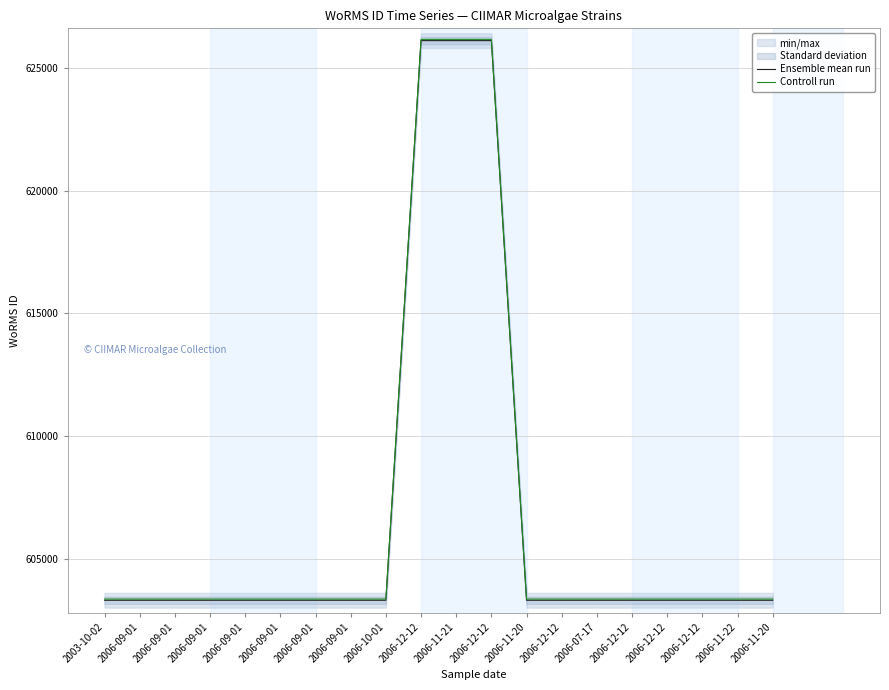

True or false: Ensemble mean run has more than 1 points higher than both neighbors.

False